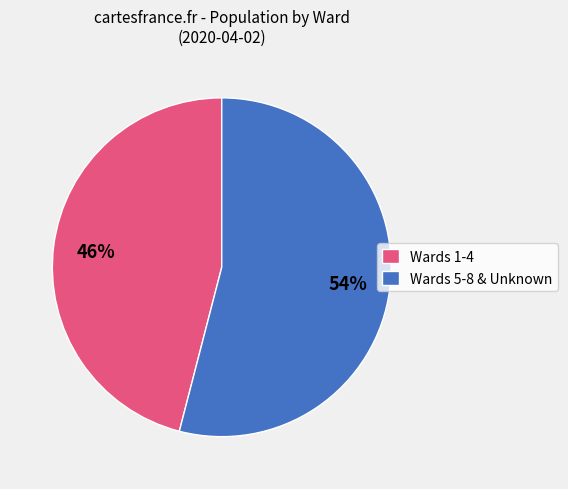

To the nearest percent, what is the difference between the largest and smallest slice percentages?

8%